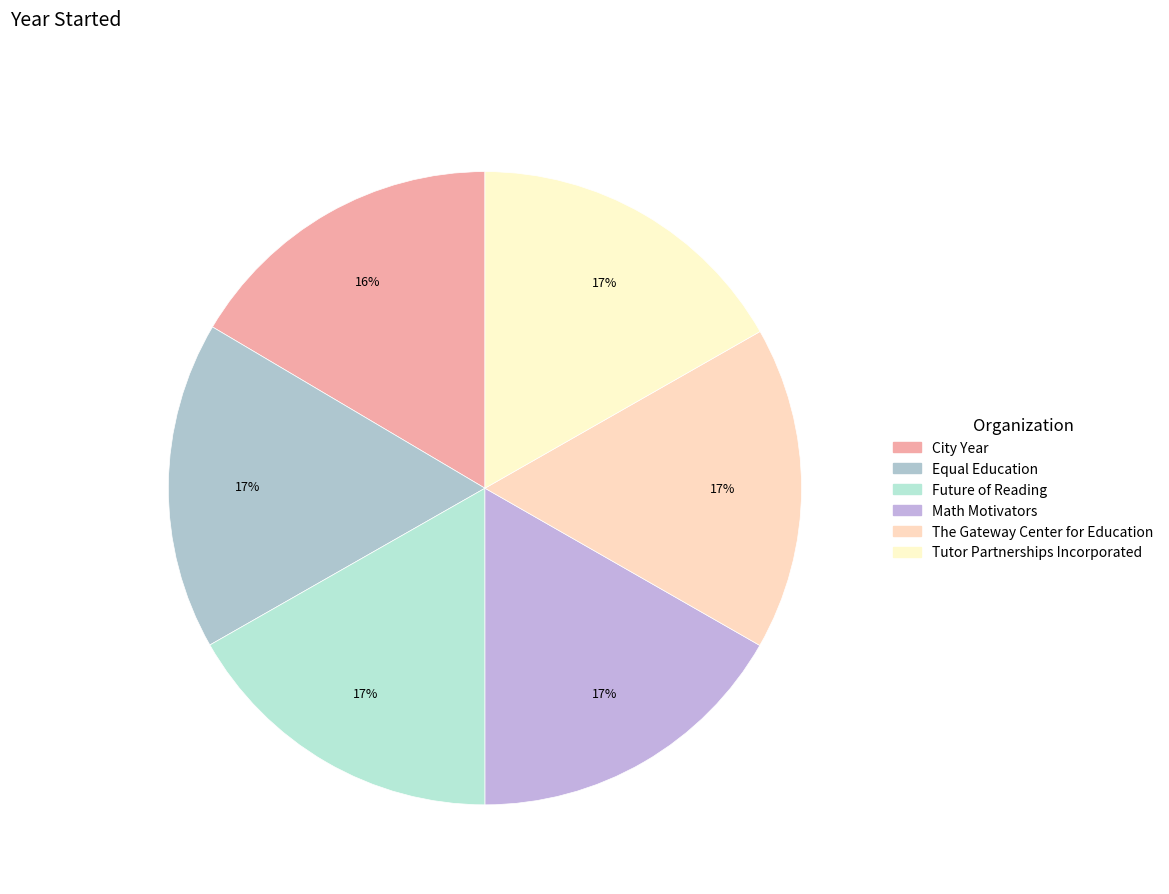

The City Year slice represents 29% of the pie. True or false?

False